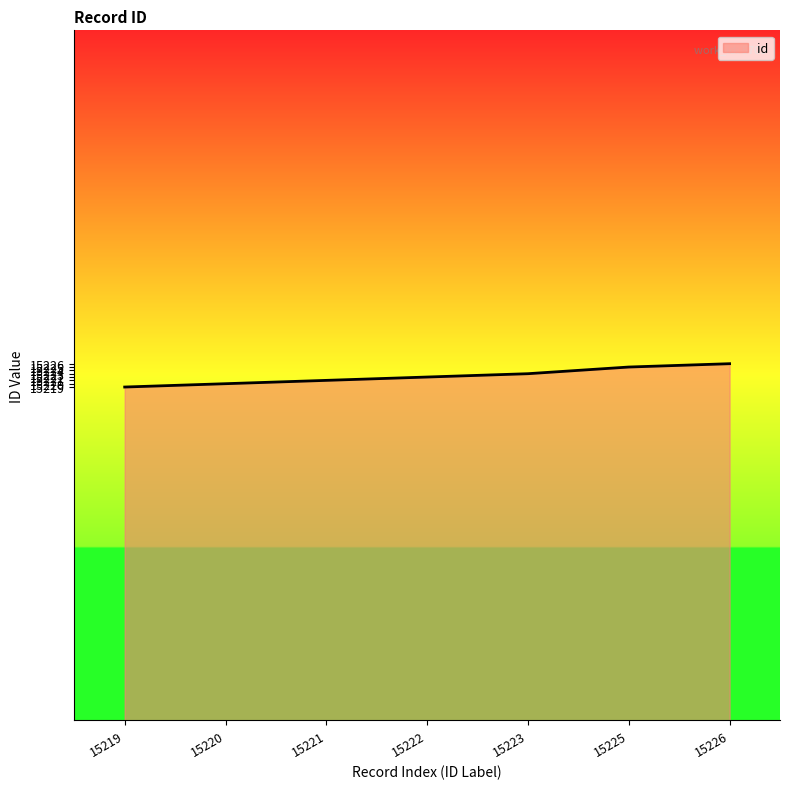

How many lines are shown in the chart?

1